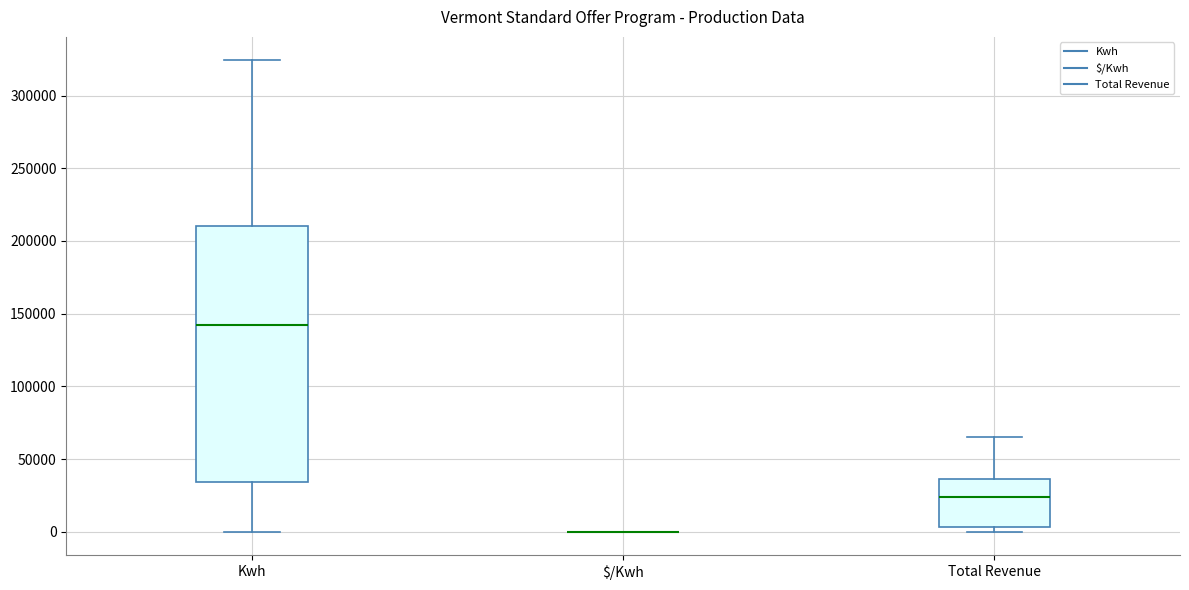

Where does the median line of the box for Total Revenue sit on the y-axis? The values are not printed on the chart, so give them approximately, as read against the axis.

25000